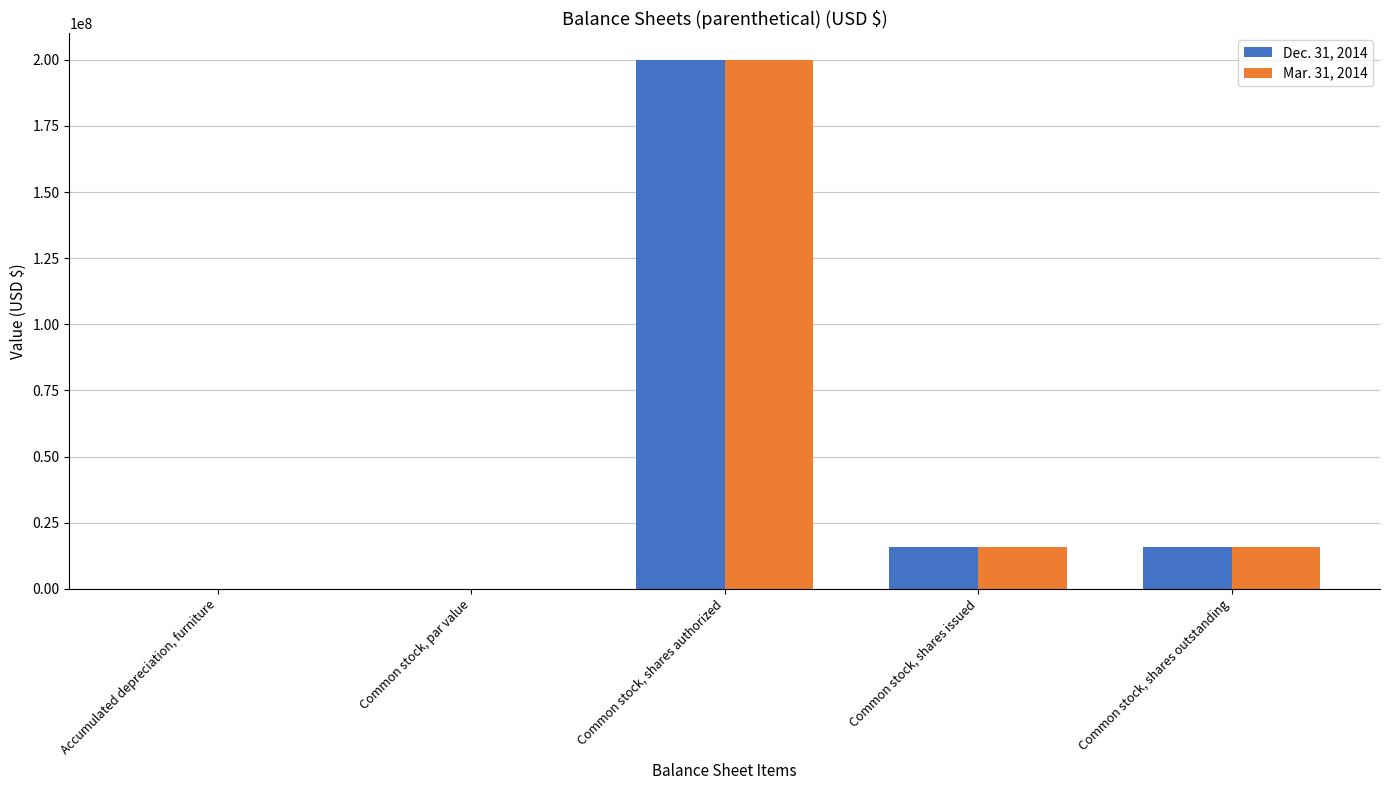

Which category has the highest value in the Mar. 31, 2014 series?

Common stock, shares authorized